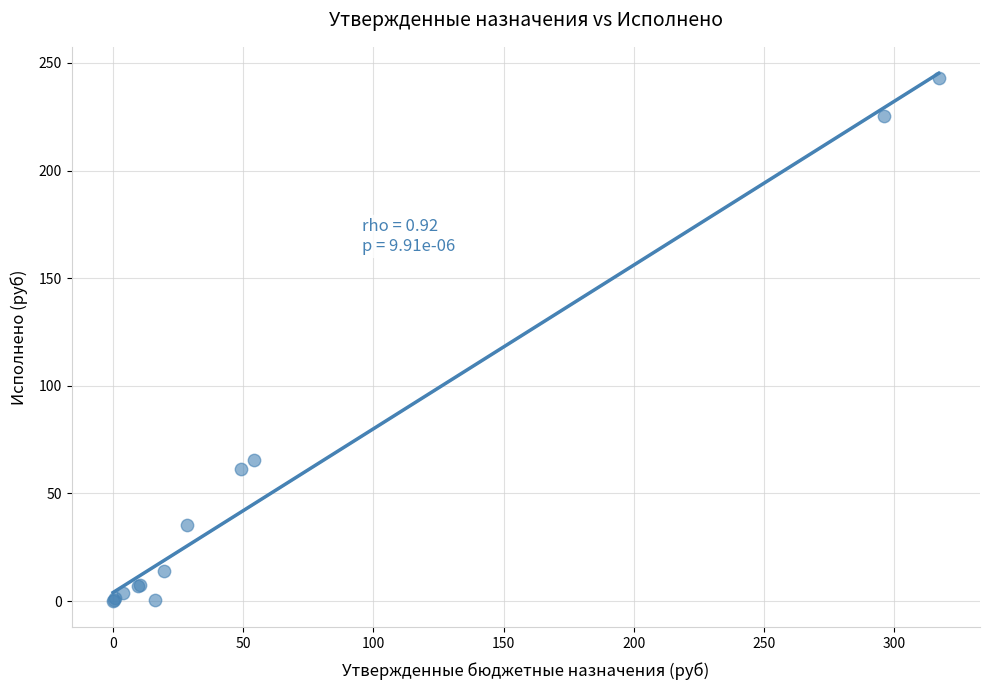

What Y value in the scatter plot is closest to 121?

65.4